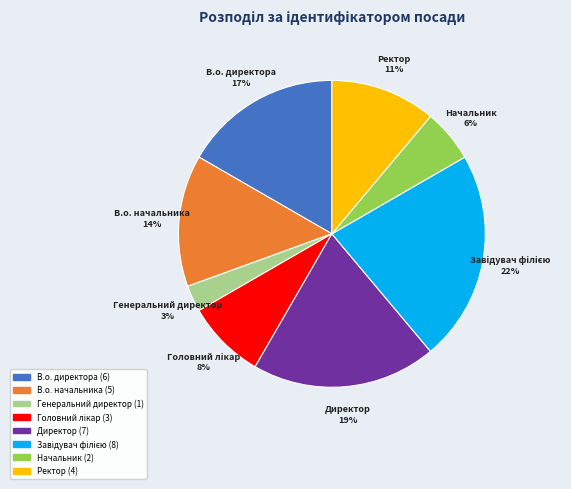

Count the number of slices in the pie.

8